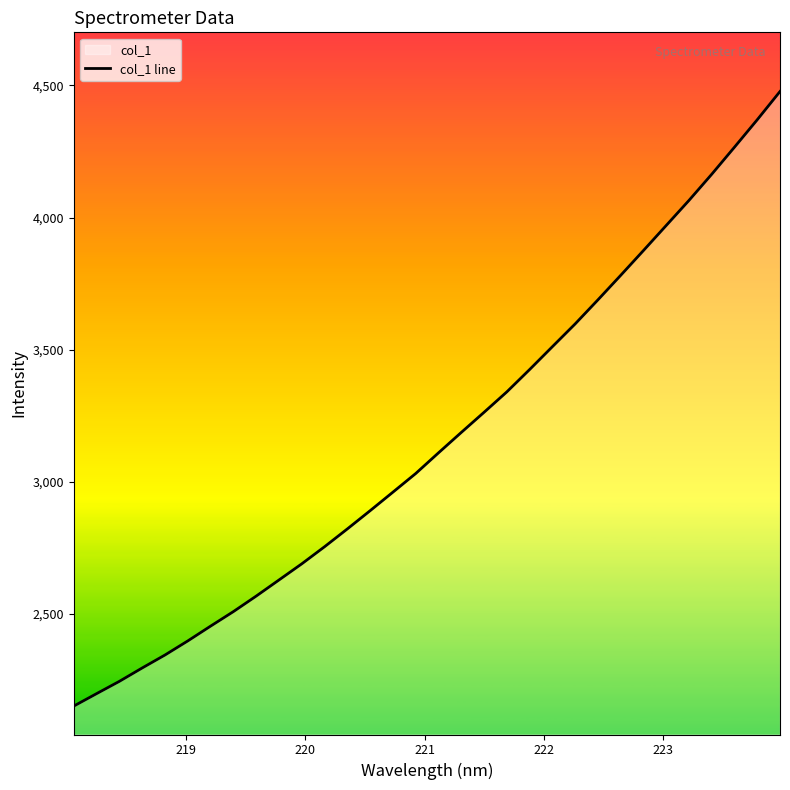

How many lines are shown in the chart?

1